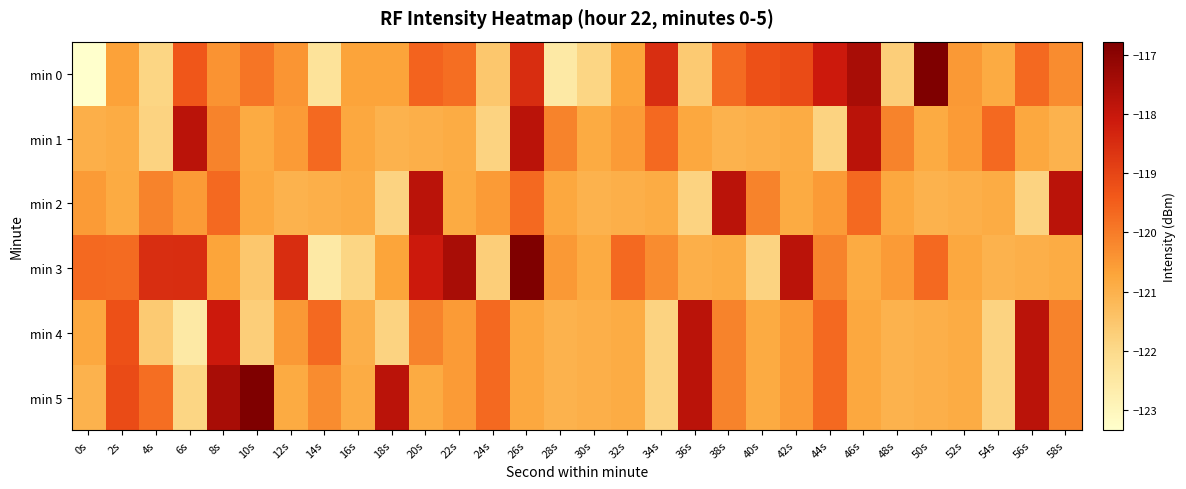

Reading left to right, extract all data points from this chart.

min 0: 0s=-123.3	2s=-120.7	4s=-121.9	6s=-119.4	8s=-120.4	10s=-119.9	12s=-120.4	14s=-122.3	16s=-120.7	18s=-120.7	20s=-119.6	22s=-119.8	24s=-121.5	26s=-118.5	28s=-122.5	30s=-121.9	32s=-120.7	34s=-118.5	36s=-121.6	38s=-119.7	40s=-119.2	42s=-119.1	44s=-118.1	46s=-117.5	48s=-121.7	50s=-116.8	52s=-120.5	54s=-120.9	56s=-119.7	58s=-120.3
min 1: 0s=-120.9	2s=-120.9	4s=-121.8	6s=-117.8	8s=-120.1	10s=-120.8	12s=-120.5	14s=-119.7	16s=-120.8	18s=-121.0	20s=-120.9	22s=-120.9	24s=-121.8	26s=-117.8	28s=-120.1	30s=-120.8	32s=-120.5	34s=-119.7	36s=-120.8	38s=-121.0	40s=-120.9	42s=-120.9	44s=-121.8	46s=-117.8	48s=-120.1	50s=-120.8	52s=-120.5	54s=-119.7	56s=-120.8	58s=-121.0
min 2: 0s=-120.5	2s=-120.8	4s=-120.1	6s=-120.5	8s=-119.7	10s=-120.8	12s=-121.0	14s=-120.9	16s=-120.9	18s=-121.8	20s=-117.8	22s=-120.8	24s=-120.5	26s=-119.7	28s=-120.8	30s=-121.0	32s=-120.9	34s=-120.9	36s=-121.8	38s=-117.8	40s=-120.1	42s=-120.8	44s=-120.5	46s=-119.7	48s=-120.8	50s=-121.0	52s=-120.9	54s=-120.9	56s=-121.8	58s=-117.8
min 3: 0s=-119.7	2s=-119.7	4s=-118.5	6s=-118.5	8s=-120.7	10s=-121.5	12s=-118.5	14s=-122.5	16s=-121.9	18s=-120.7	20s=-118.1	22s=-117.5	24s=-121.7	26s=-116.8	28s=-120.5	30s=-120.9	32s=-119.7	34s=-120.3	36s=-120.9	38s=-120.9	40s=-121.8	42s=-117.8	44s=-120.1	46s=-120.8	48s=-120.5	50s=-119.7	52s=-120.8	54s=-121.0	56s=-120.9	58s=-120.9
min 4: 0s=-120.8	2s=-119.2	4s=-121.6	6s=-122.5	8s=-118.1	10s=-121.7	12s=-120.5	14s=-119.7	16s=-120.9	18s=-121.8	20s=-120.1	22s=-120.5	24s=-119.7	26s=-120.8	28s=-121.0	30s=-120.9	32s=-120.9	34s=-121.8	36s=-117.8	38s=-120.1	40s=-120.8	42s=-120.5	44s=-119.7	46s=-120.8	48s=-121.0	50s=-120.9	52s=-120.9	54s=-121.8	56s=-117.8	58s=-120.1
min 5: 0s=-121.0	2s=-119.1	4s=-119.8	6s=-121.9	8s=-117.5	10s=-116.8	12s=-120.9	14s=-120.3	16s=-120.9	18s=-117.8	20s=-120.8	22s=-120.5	24s=-119.7	26s=-120.8	28s=-121.0	30s=-120.9	32s=-120.9	34s=-121.8	36s=-117.8	38s=-120.1	40s=-120.8	42s=-120.5	44s=-119.7	46s=-120.8	48s=-121.0	50s=-120.9	52s=-120.9	54s=-121.8	56s=-117.8	58s=-120.1